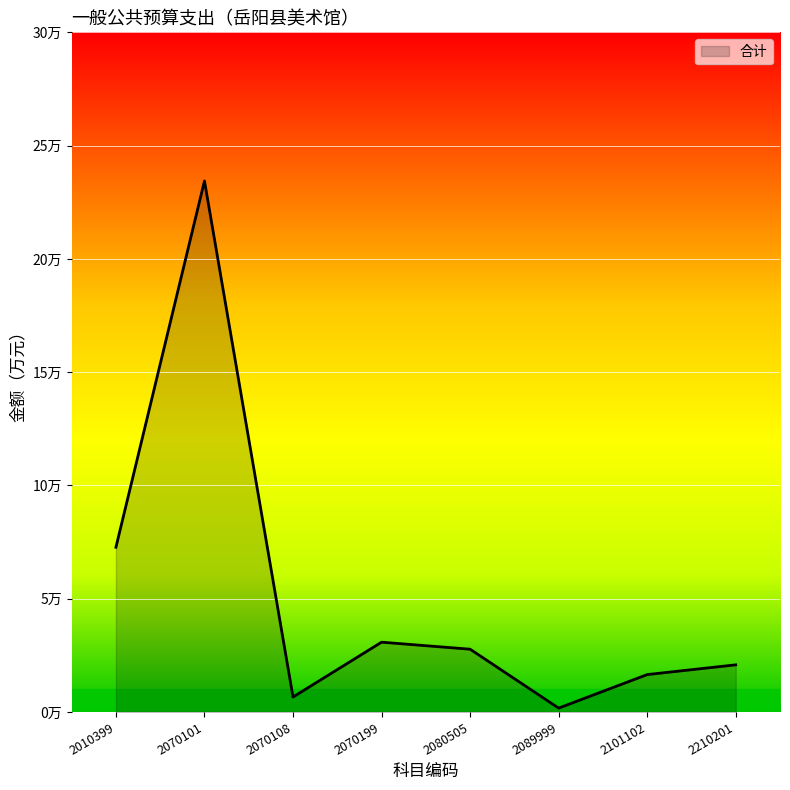

What is the difference between the maximum and minimum values?

23.3